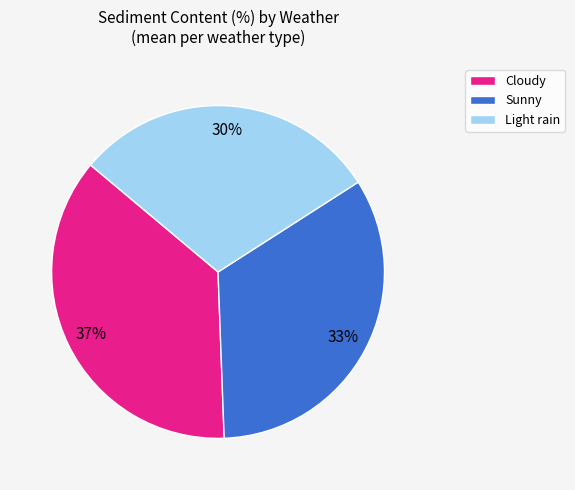

Does any single category account for the majority?

No